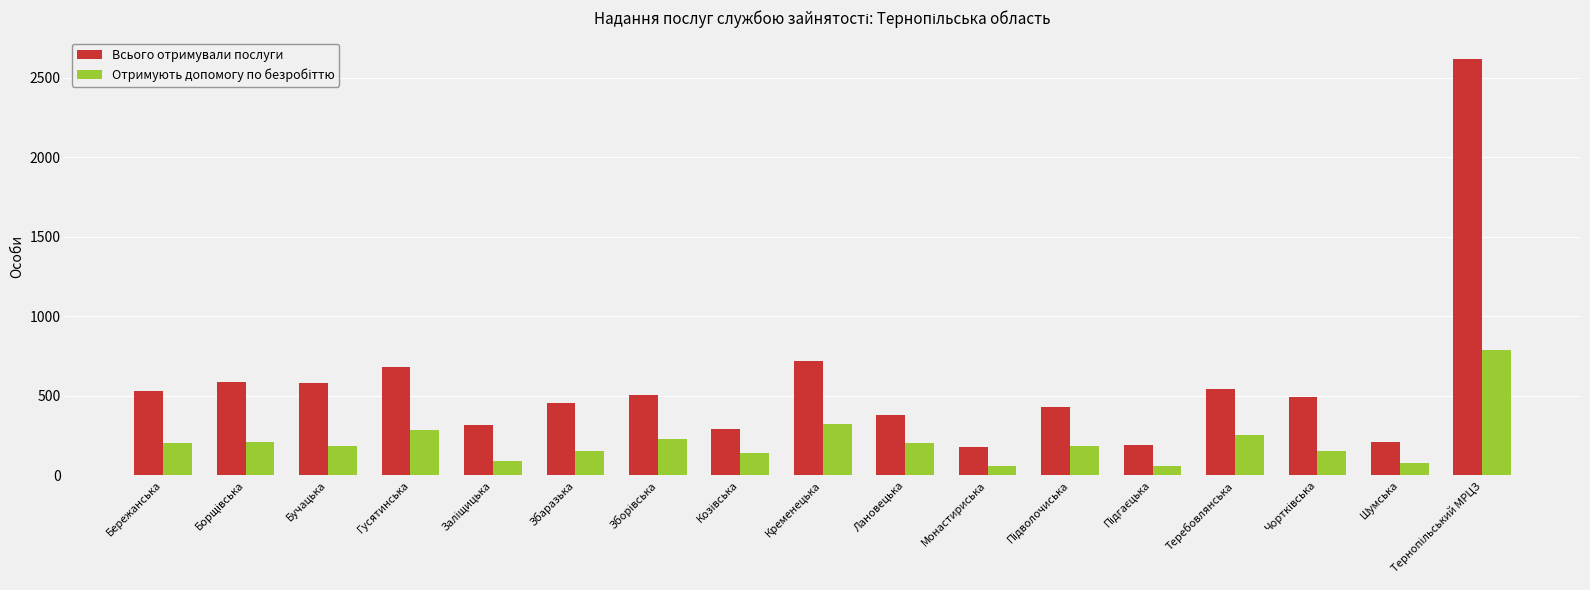

Which series has the largest range (max minus min)?

Всього отримували послуги